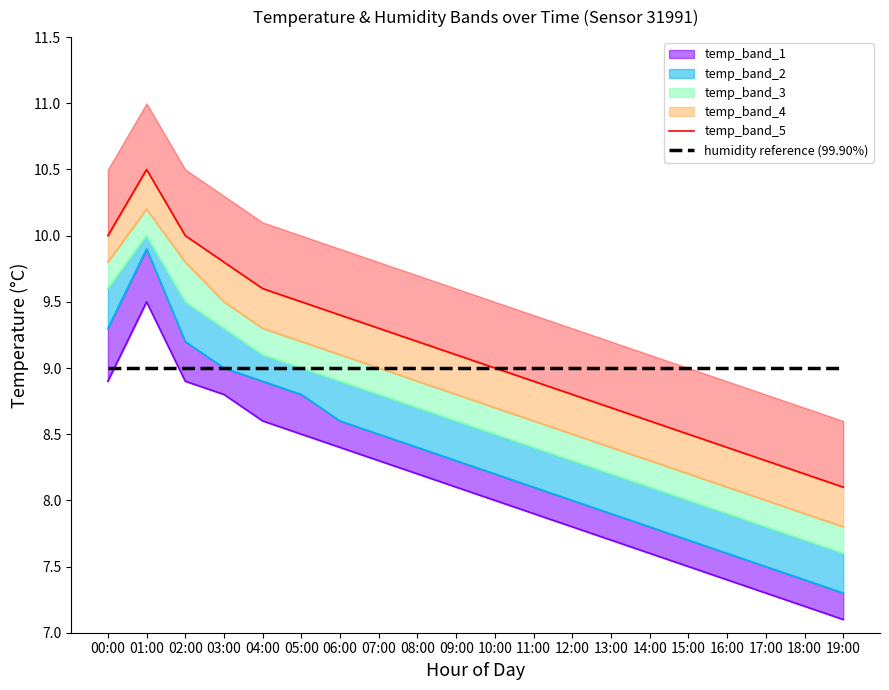

What is the difference between the second highest and second lowest values in the temp_band_5 series?

1.8